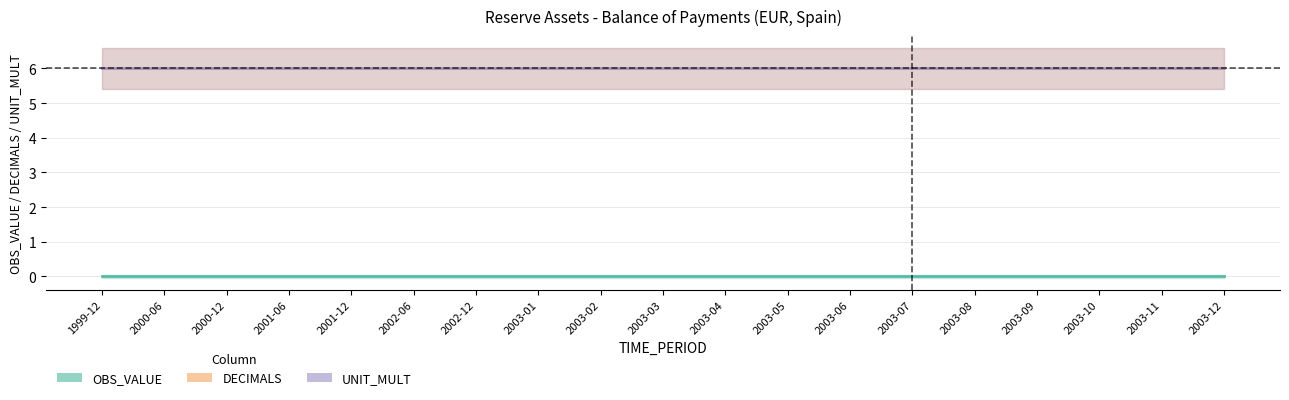

True or false: DECIMALS and UNIT_MULT intersect in this chart.

False